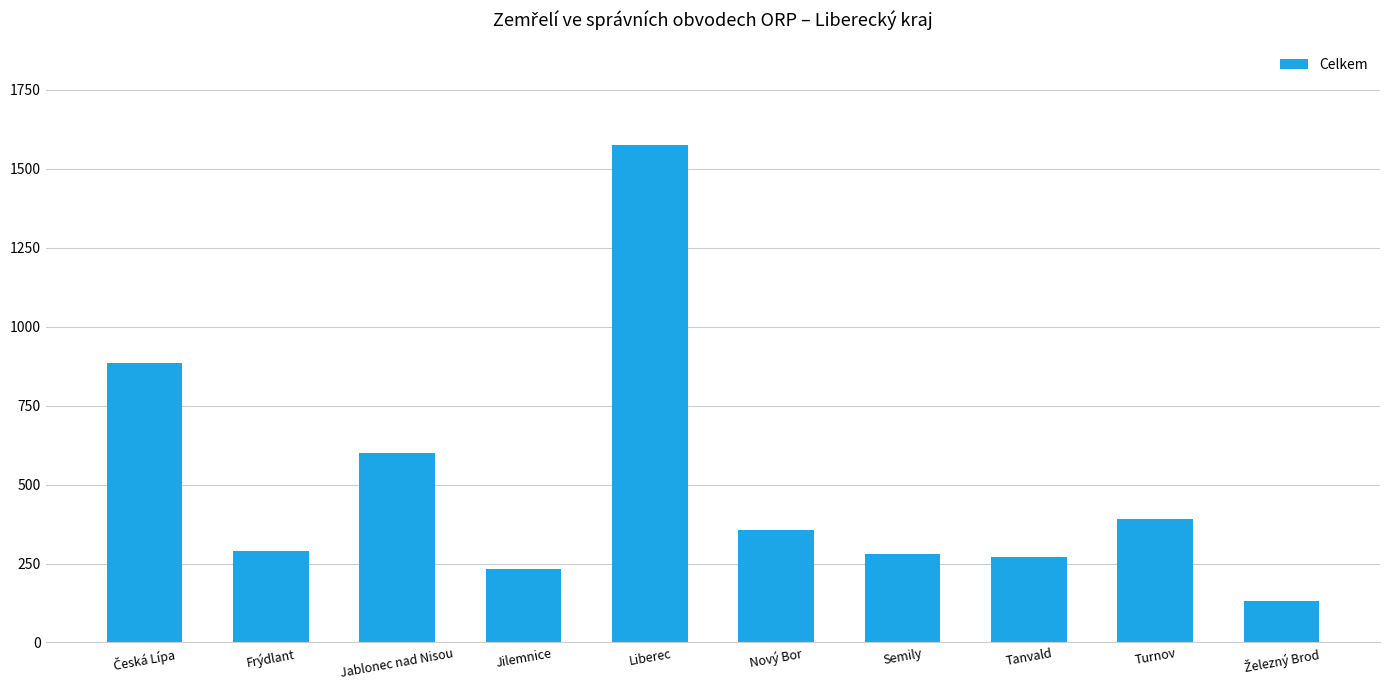

What is the label of the 8th bar from the left?

Tanvald